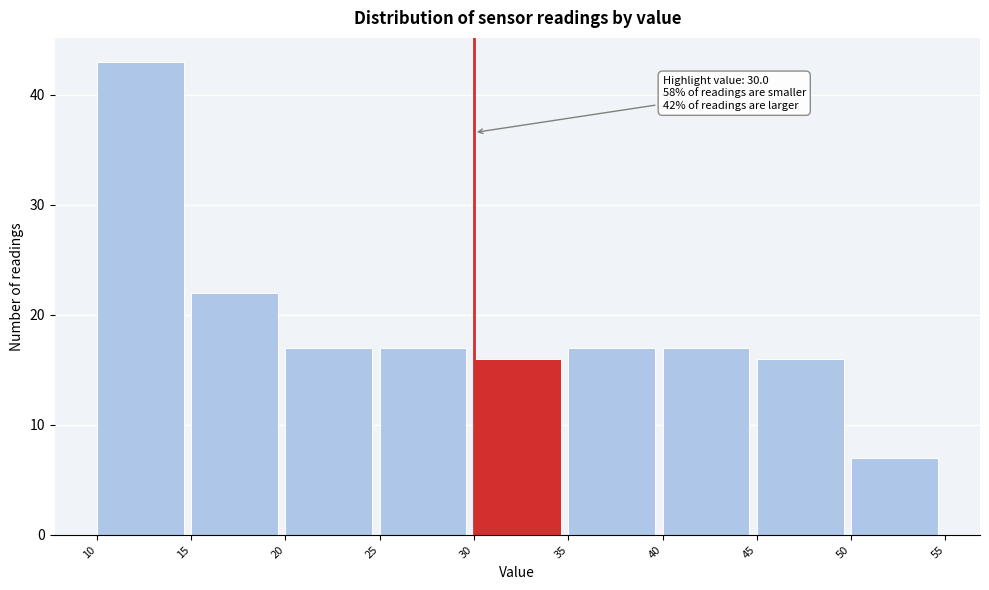

Over which range of the x-axis is the bar tallest?

10 to 15